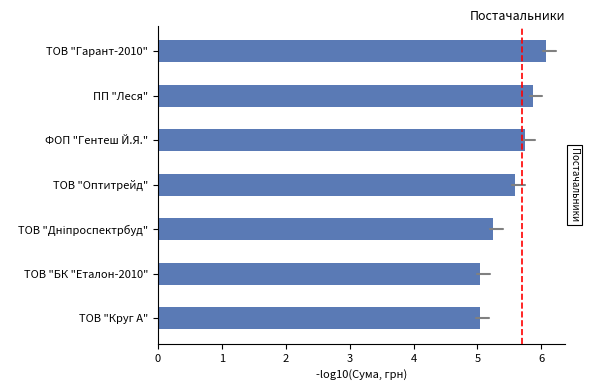

What is the average value?

5.5